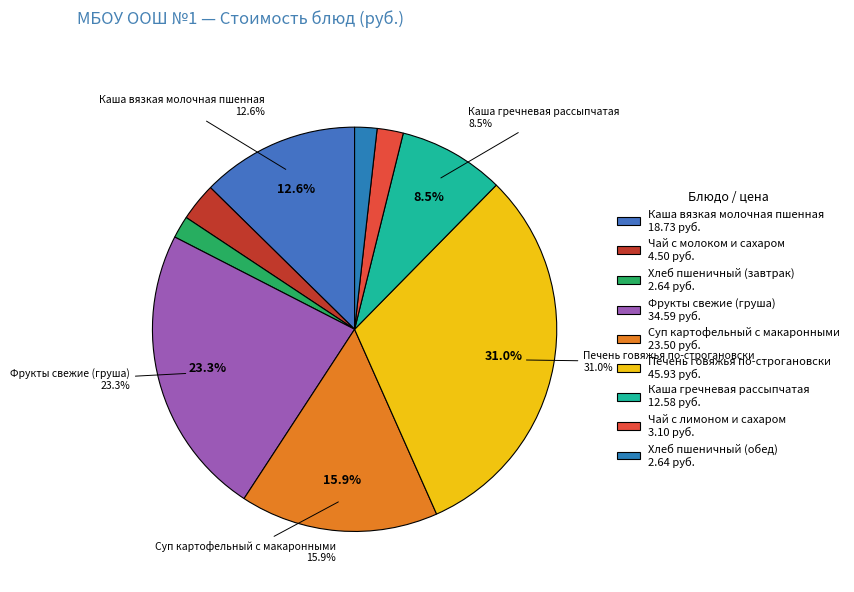

To the nearest percent, what percentage of the pie is Хлеб пшеничный (завтрак)?

2%